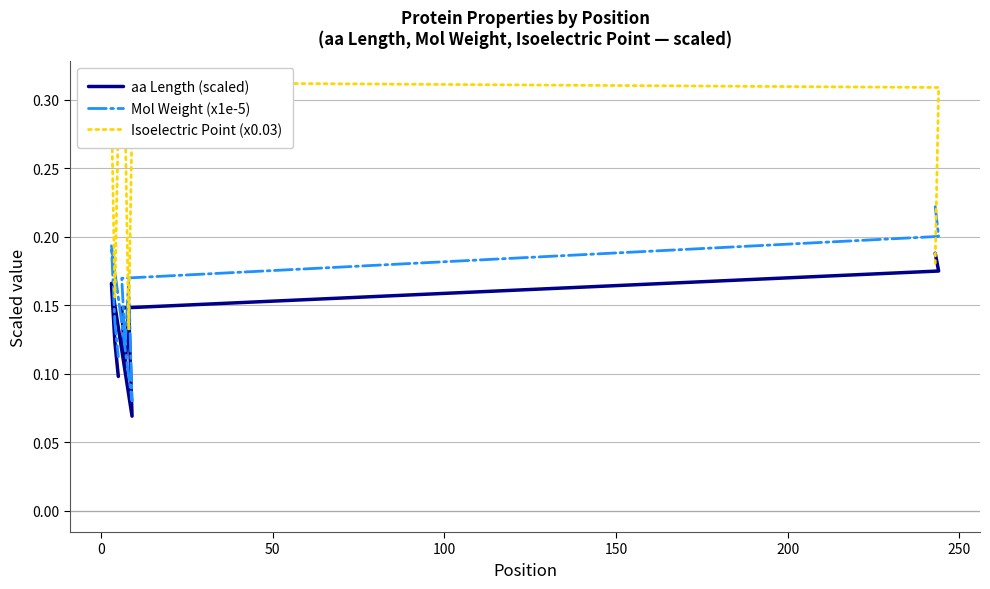

Reading left to right, transcribe all the data shown in this chart.

aa Length (scaled): 0.2	0.2	0.1	0.1	0.1	0.1	0.2	0.1	0.1
Mol Weight (x1e-5): 0.2	0.2	0.2	0.1	0.2	0.1	0.2	0.1	0.1
Isoelectric Point (x0.03): 0.2	0.3	0.3	0.3	0.1	0.3	0.3	0.2	0.3